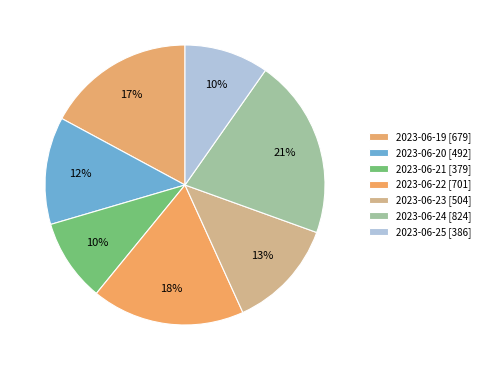

Is 2023-06-25 the majority of the pie?

No